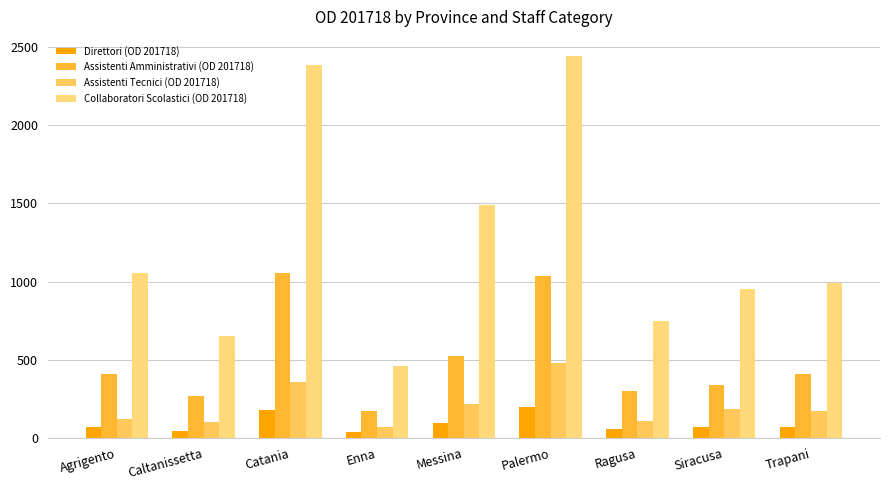

Count the number of categories in the chart.

9